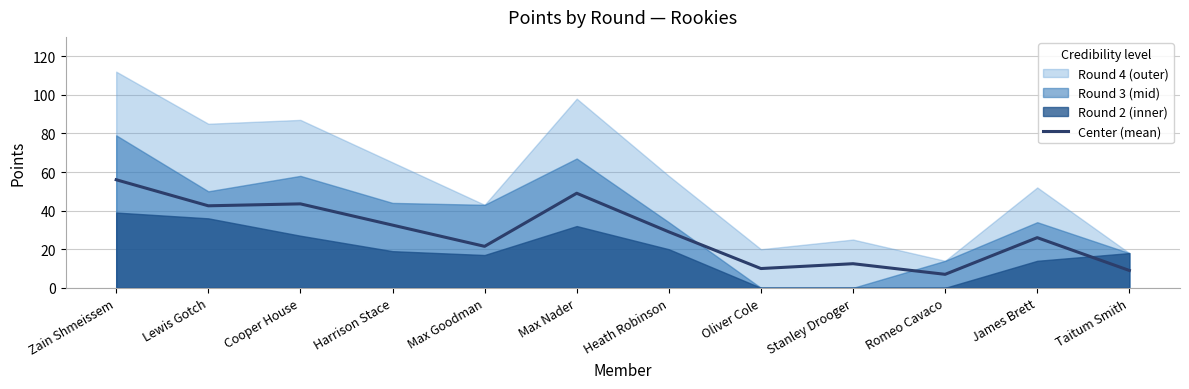

Where is the first local maximum?

Cooper House